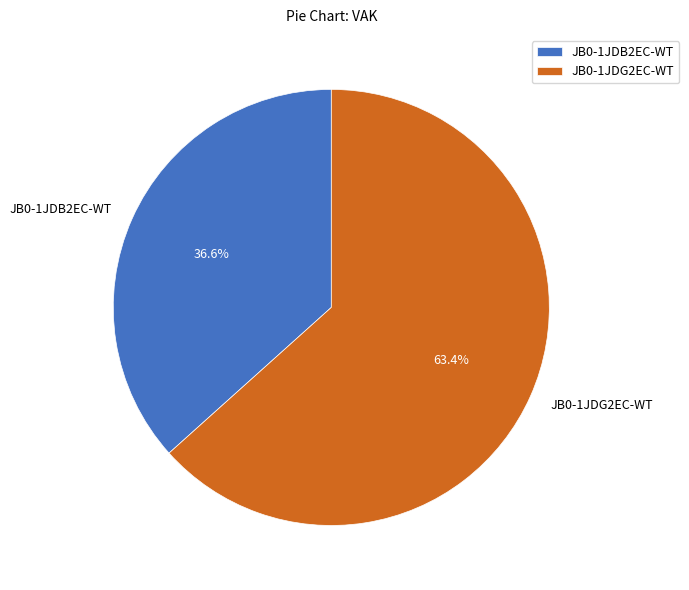

Which has a higher value, JB0-1JDB2EC-WT or JB0-1JDG2EC-WT?

JB0-1JDG2EC-WT